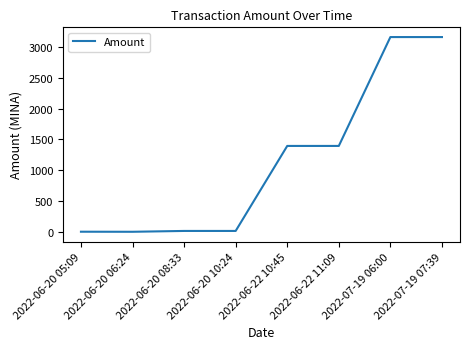

The chart shows a value of 4635.2 at 2022-07-19 06:00. True or false?

False